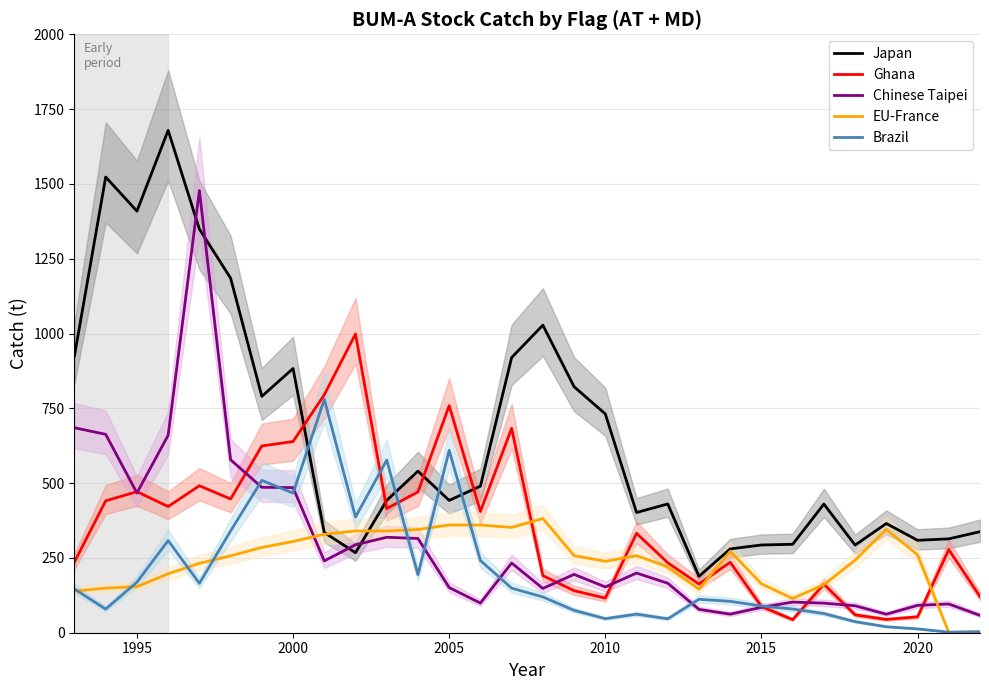

Is this an area chart (filled region under the line)?

No